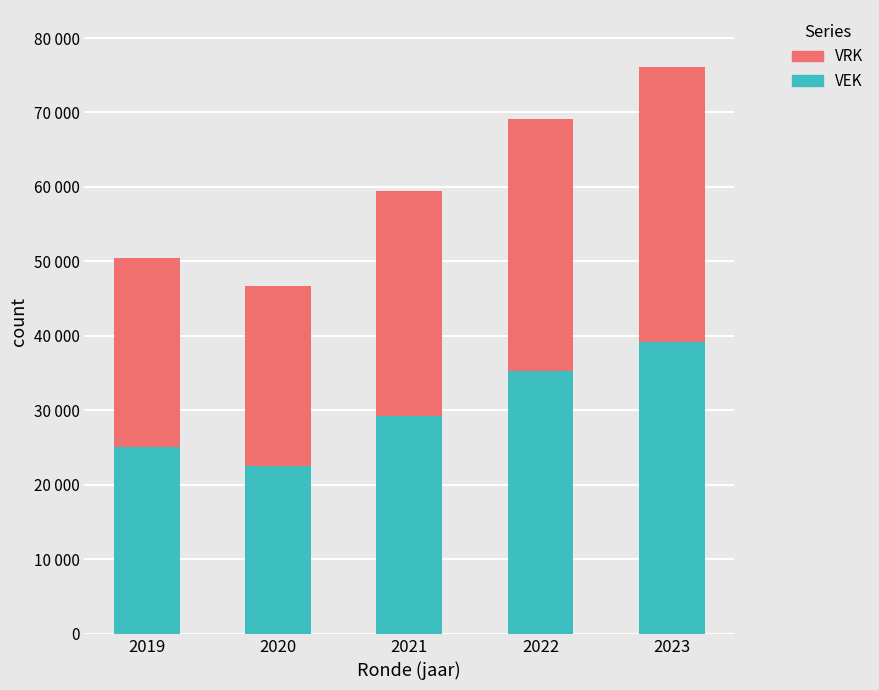

Between 2019 and 2022, which is larger?

2022